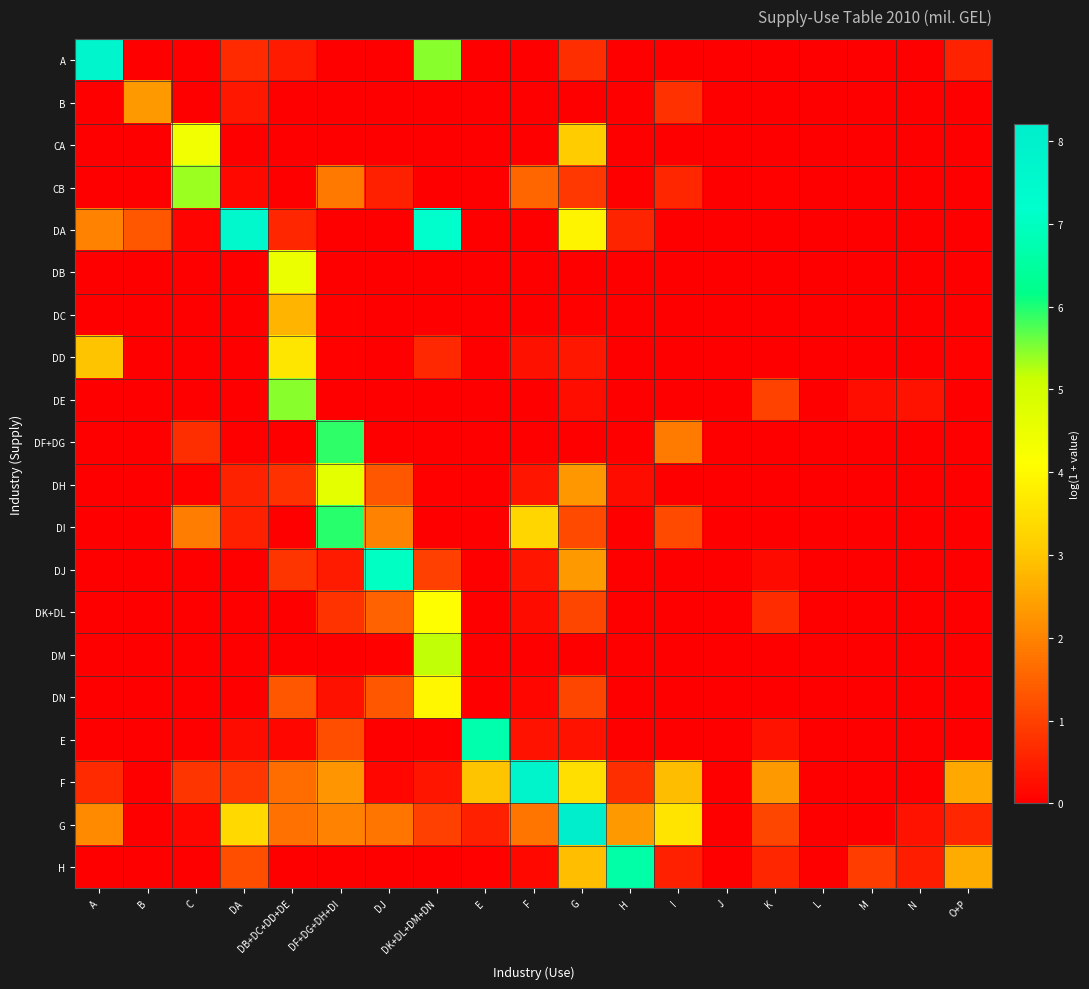

What is the spread (max minus min) of values at B?

2.3